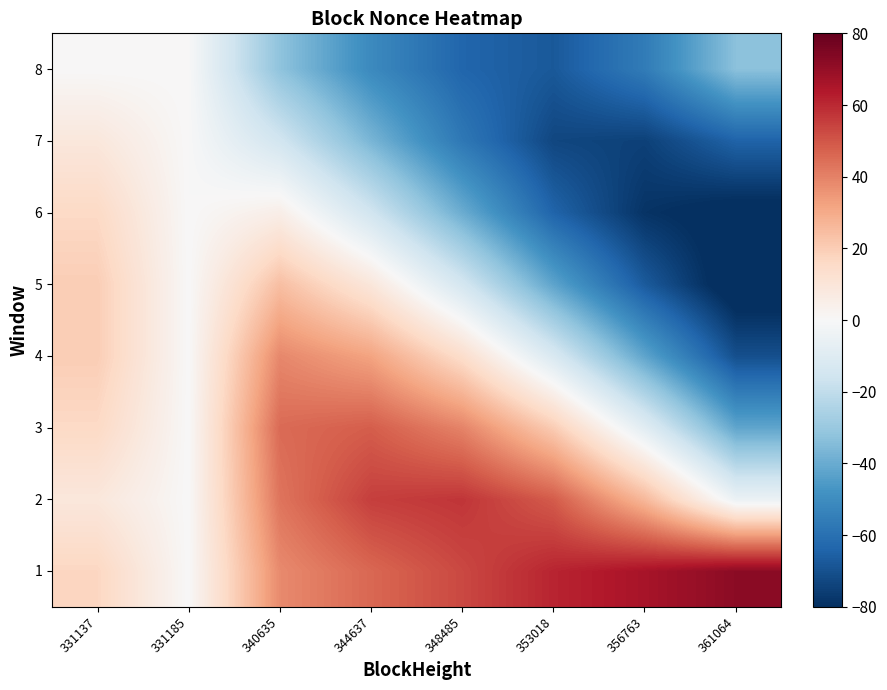

How many categories are shown in the chart?

8